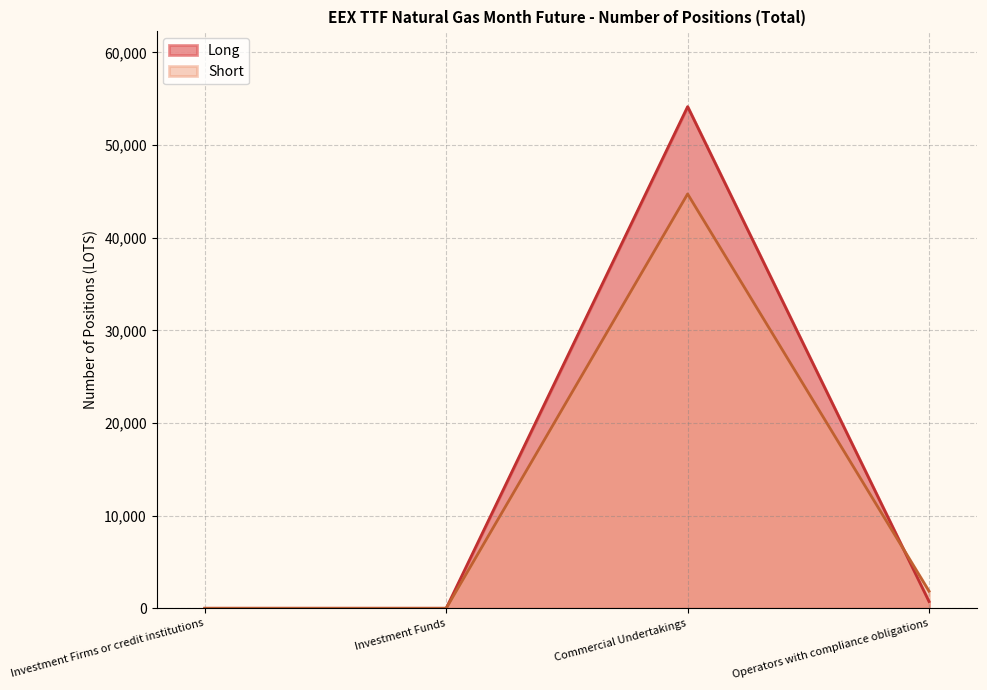

At how many categories does at least one series exceed 25568?

1